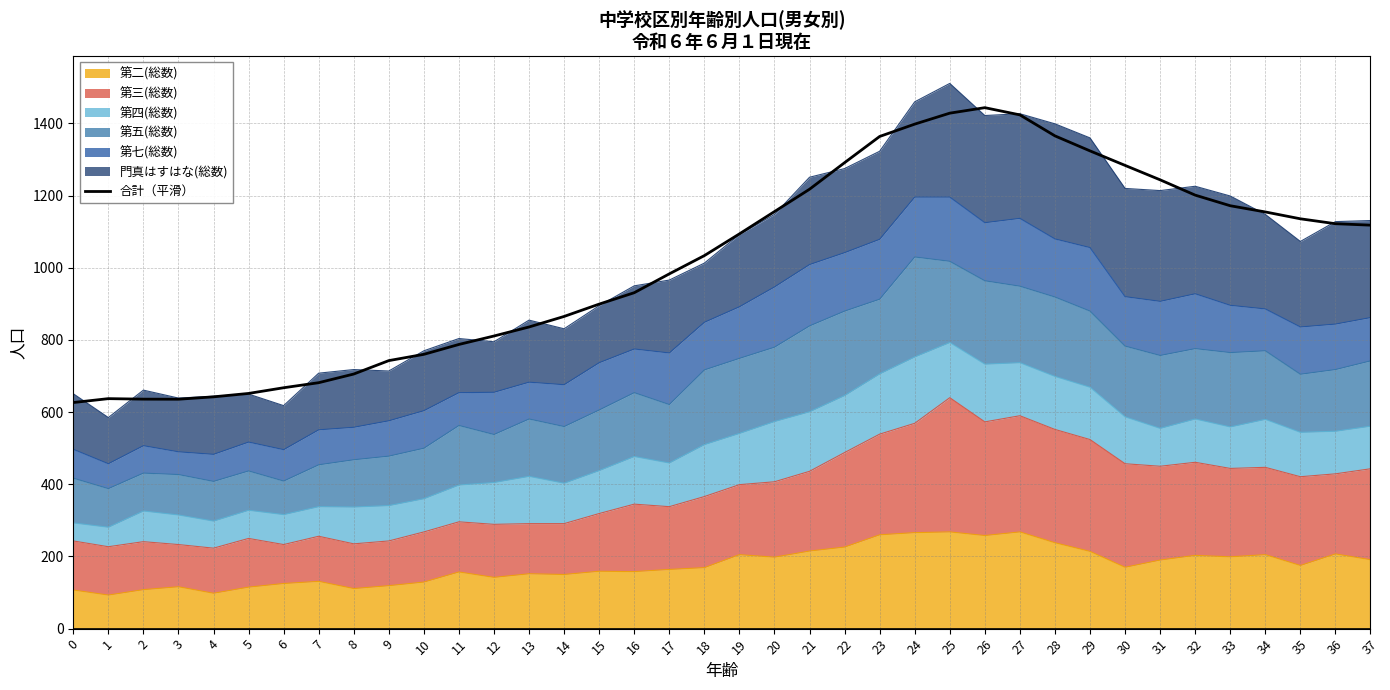

At which label does the data first exceed 1094?

20